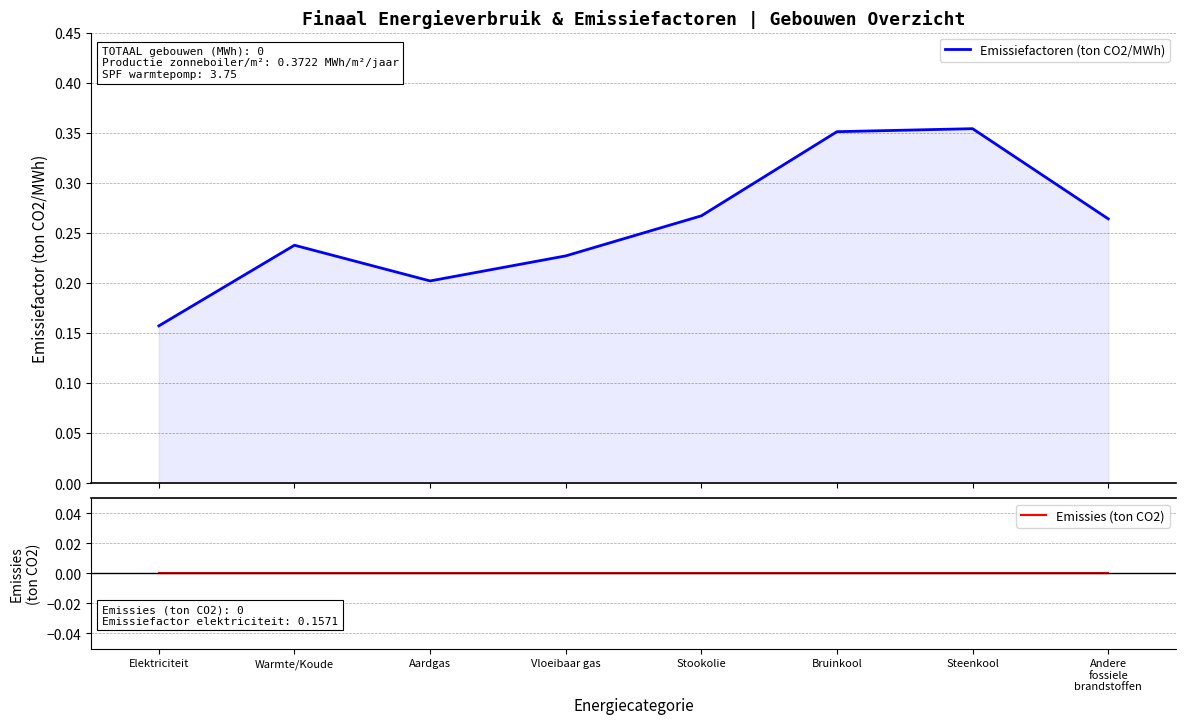

True or false: Emissiefactoren (ton CO2/MWh) has more than 1 interior local peaks.

True